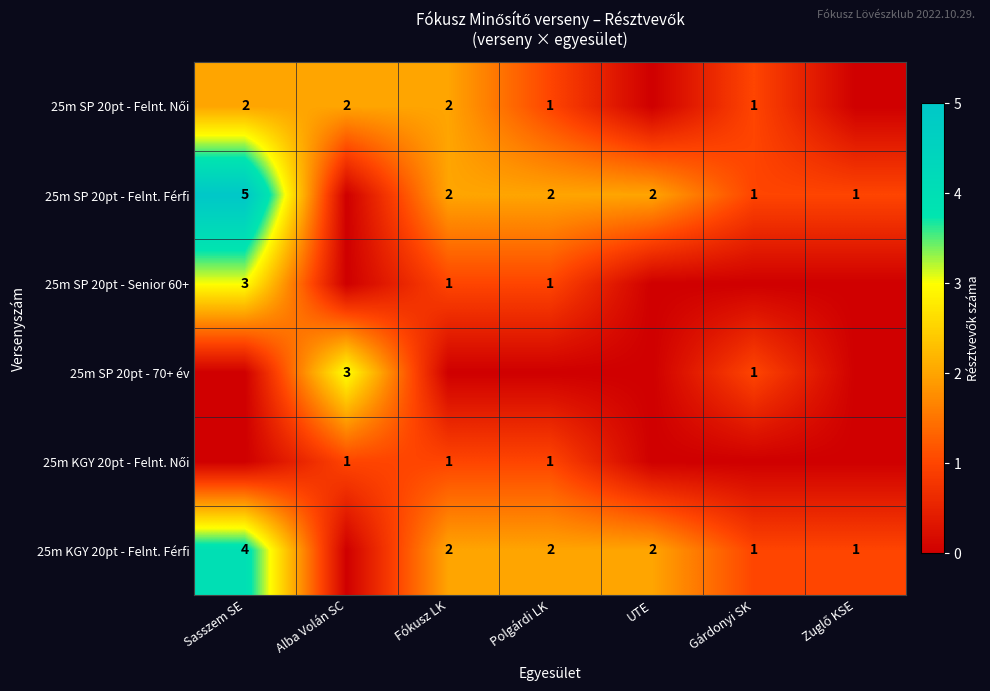

The 25m KGY 20pt - Felnt. Férfi series shows 2 at UTE. True or false?

True